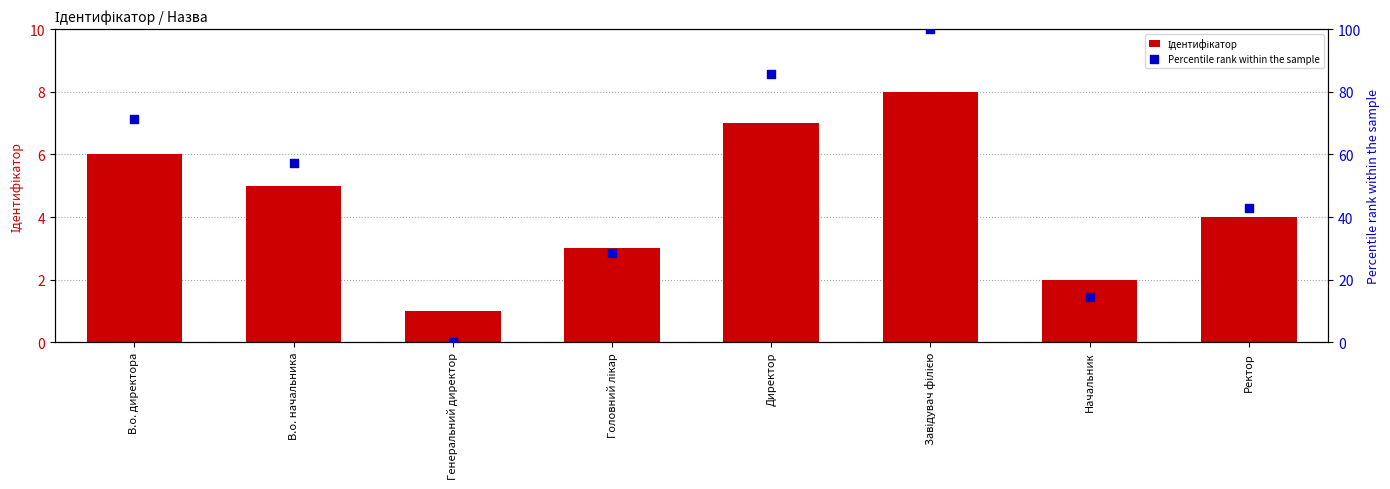

Which series reaches the maximum Y coordinate?

Percentile rank within the sample